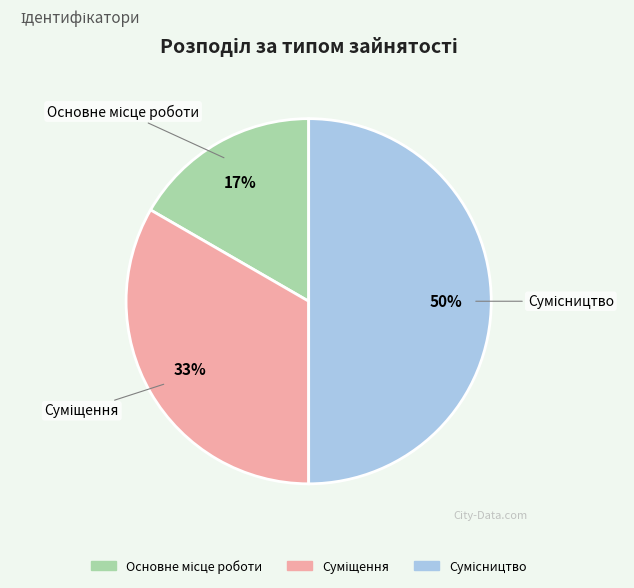

To the nearest percent, what is the difference between the largest and smallest slice percentages?

33%